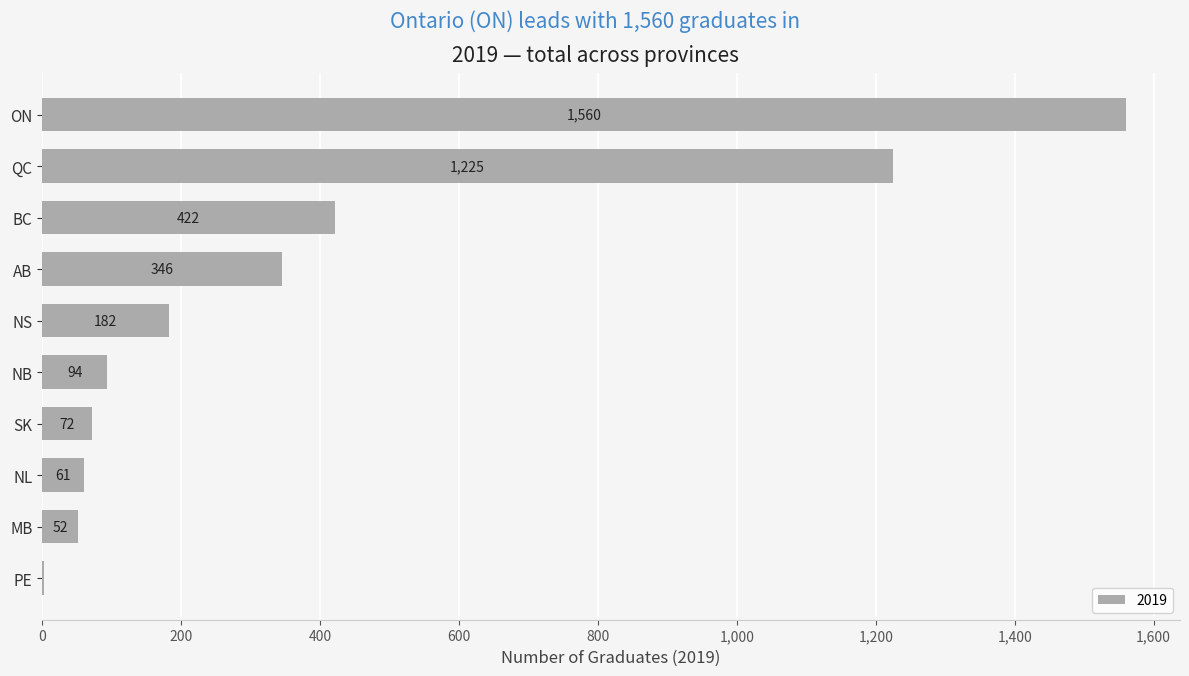

True or false: the data shows 182 at NS.

True